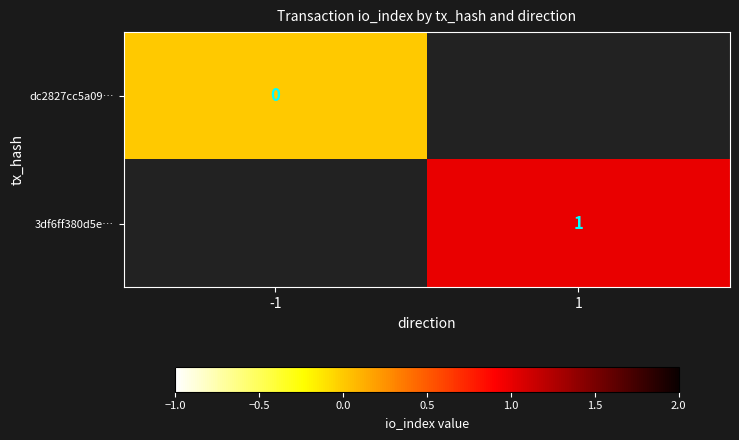

True or false: 3df6ff380d5e… has a value of 1 at 1.

True